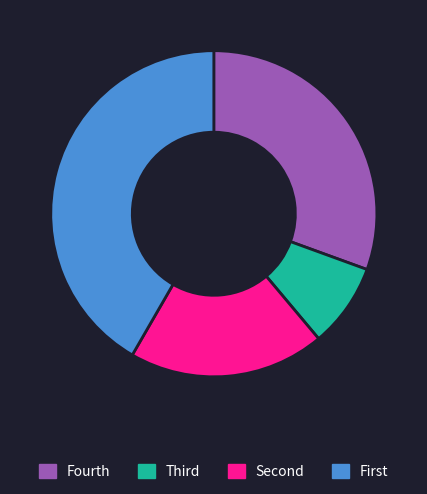

Is there any slice that represents more than half of the pie?

No